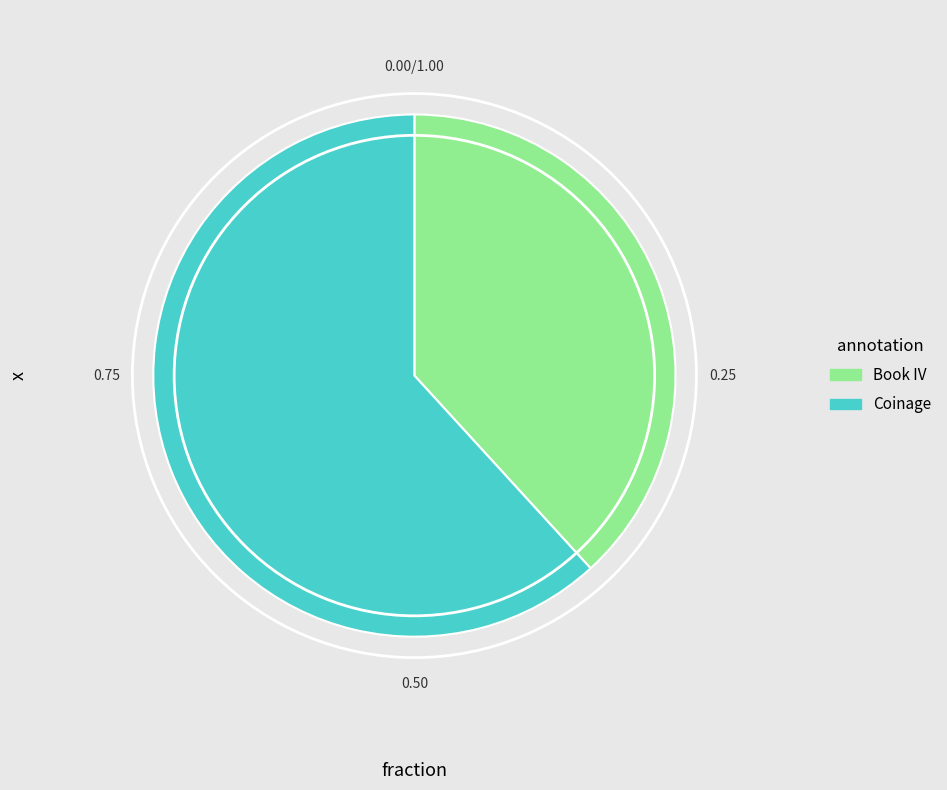

Rank the categories by value from highest to lowest.

Coinage, Book IV